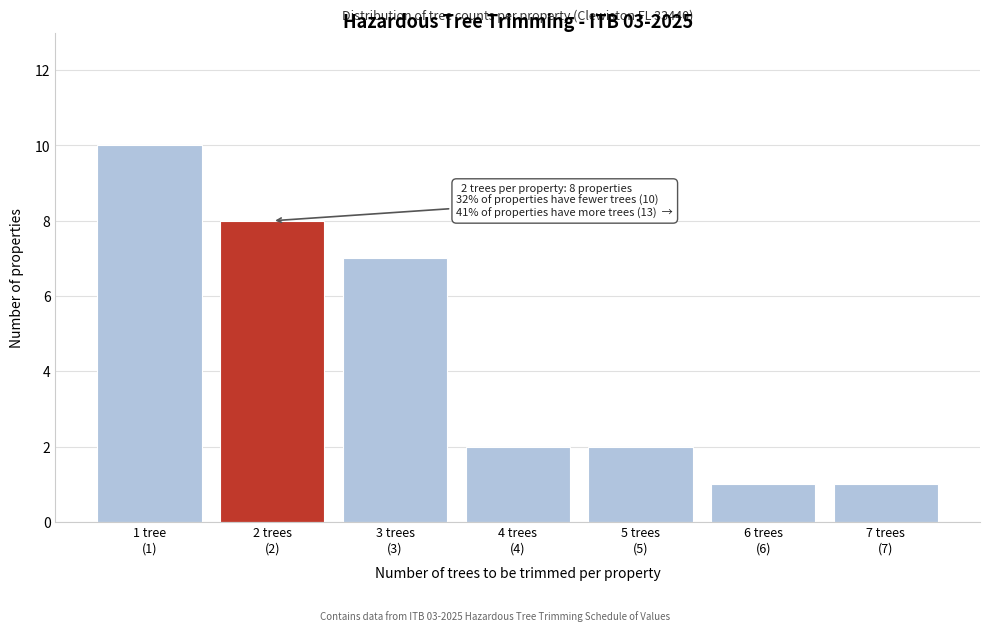

Reading right to left, extract all data points from this chart.

1	1	2	2	7	8	10